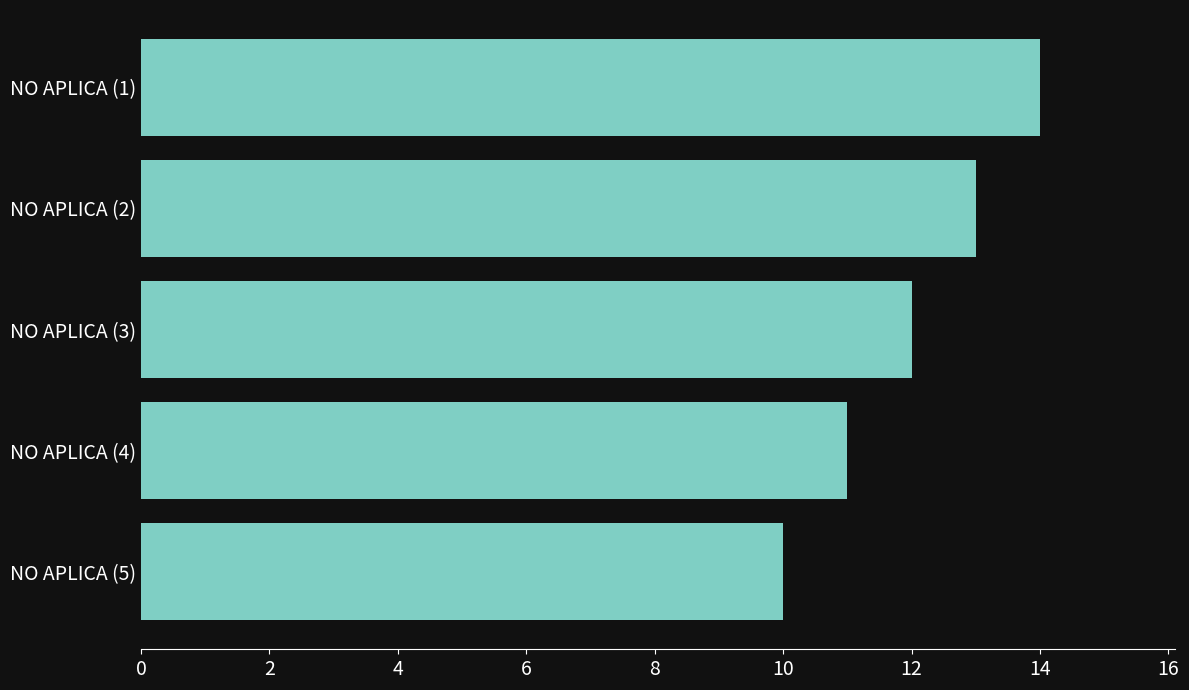

Approximately how many times larger is the value at NO APLICA (5) compared to NO APLICA (3)?

0.8